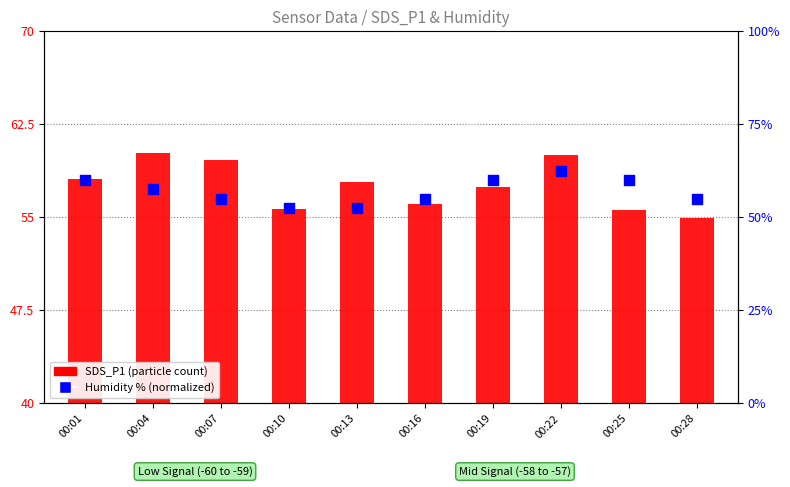

What are all the series names shown in the legend?

SDS_P1 (particle count), Humidity % (normalized)